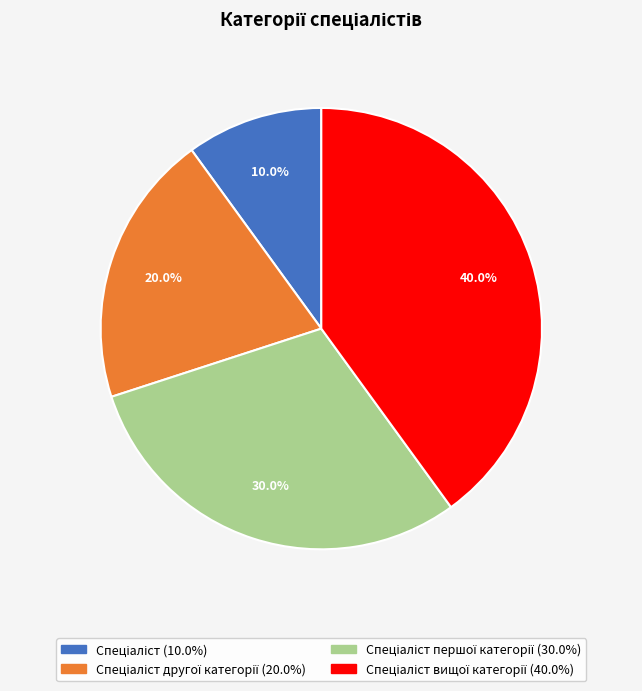

Is there a majority slice in this chart?

No